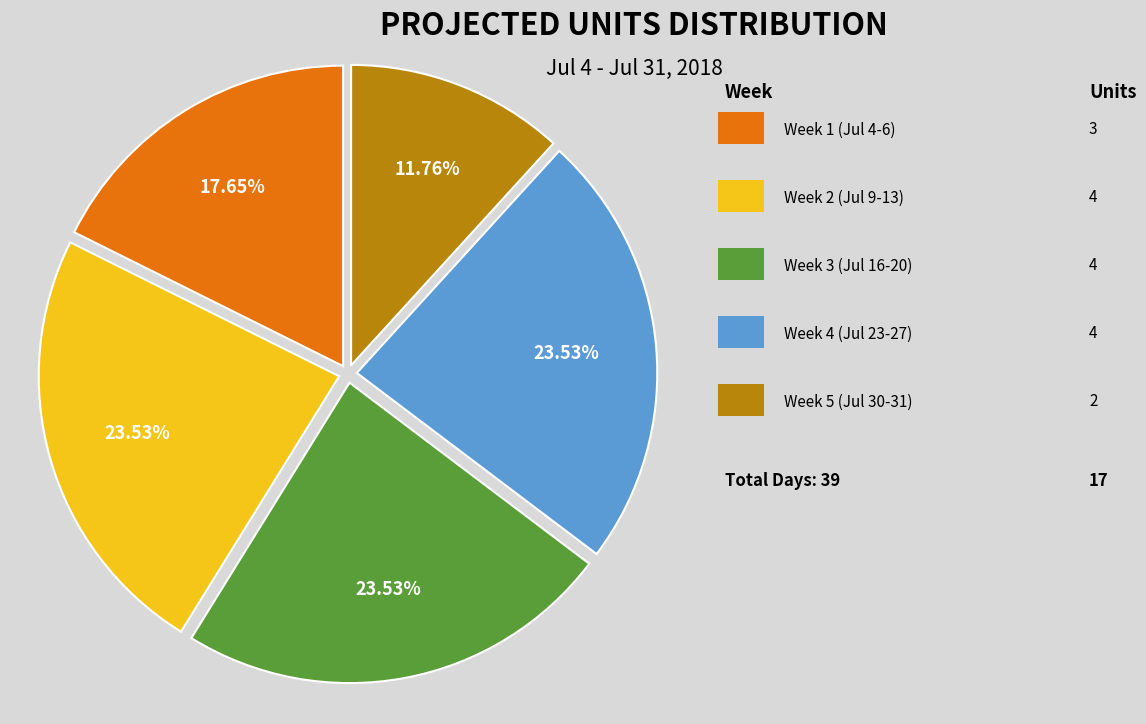

Is there a majority slice in this chart?

No